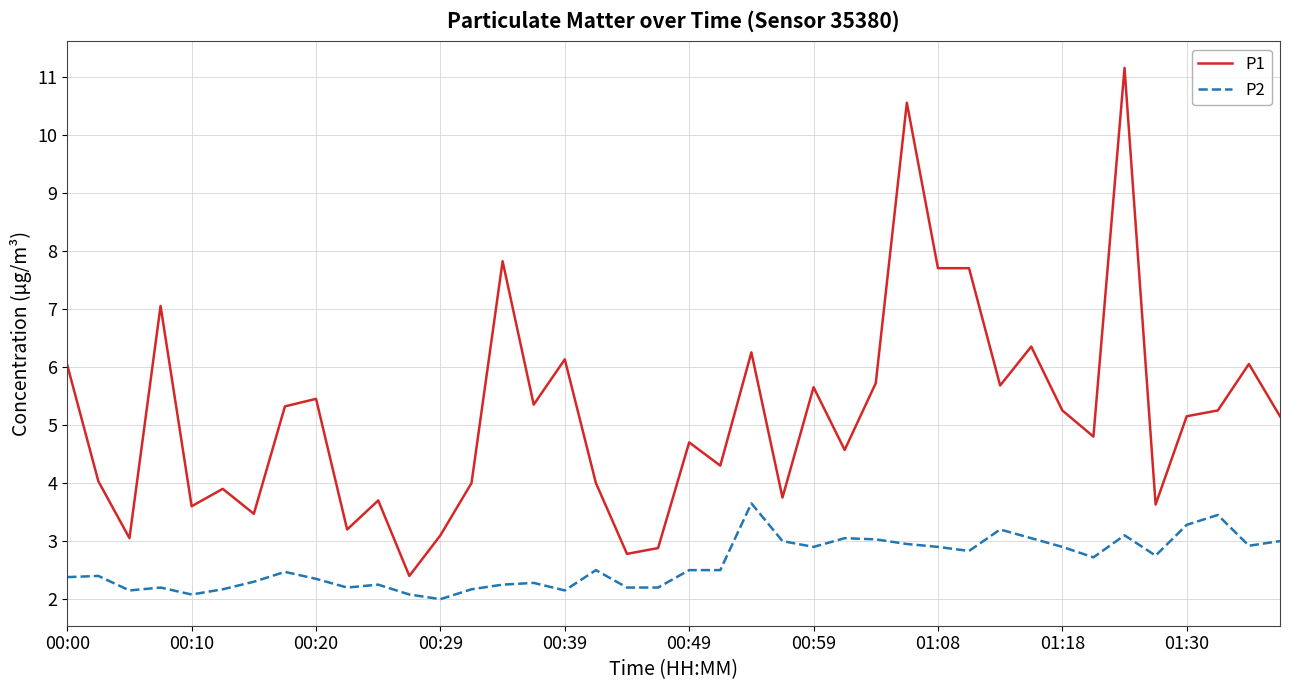

What are all the series names shown in the legend?

P1, P2